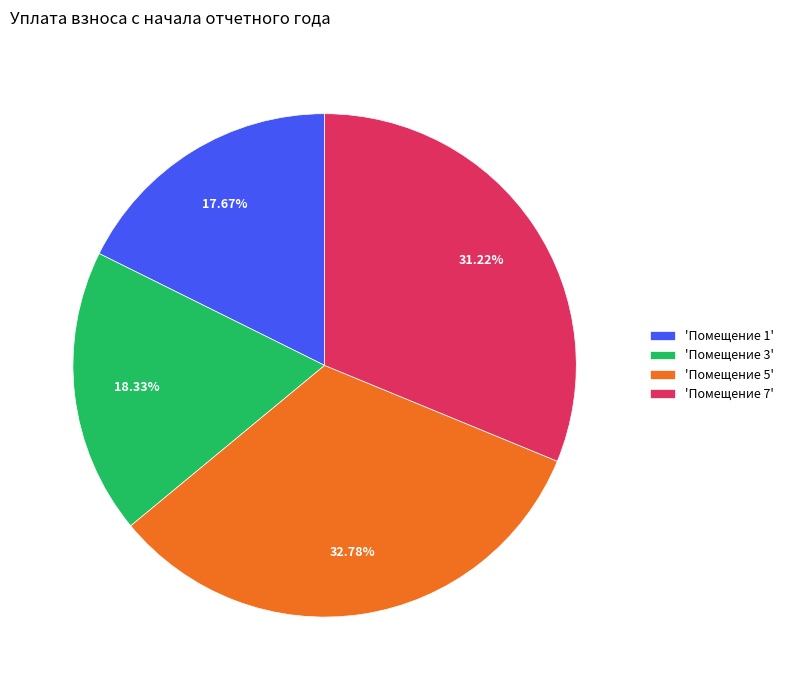

Is there any slice that represents more than half of the pie?

No